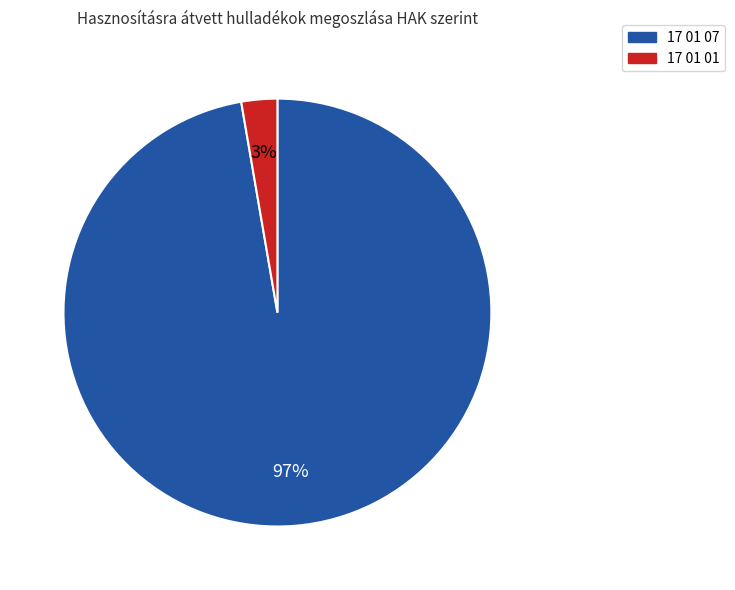

Combined, do 17 01 07 and 17 01 01 account for over 50%?

Yes